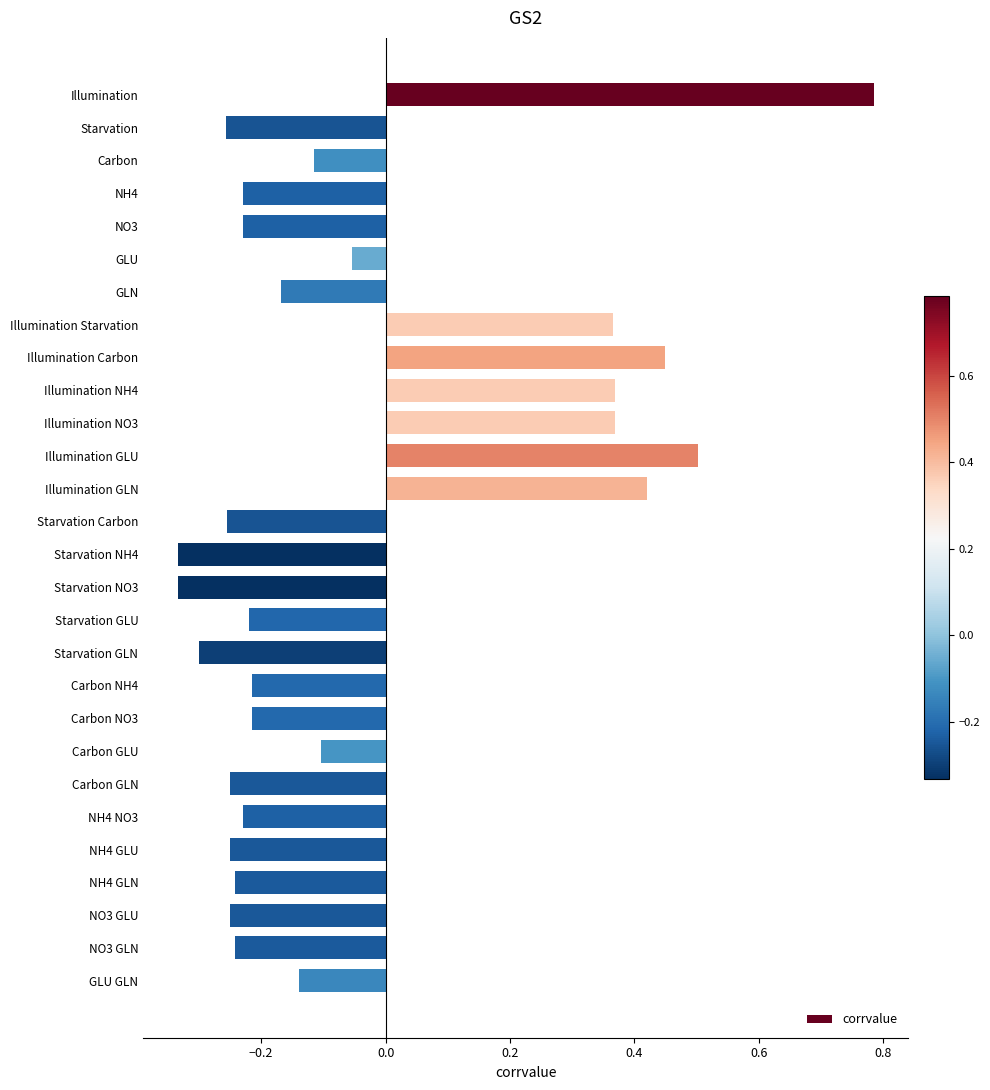

What is the difference between the values at Illumination NO3 and Carbon GLU?

0.5